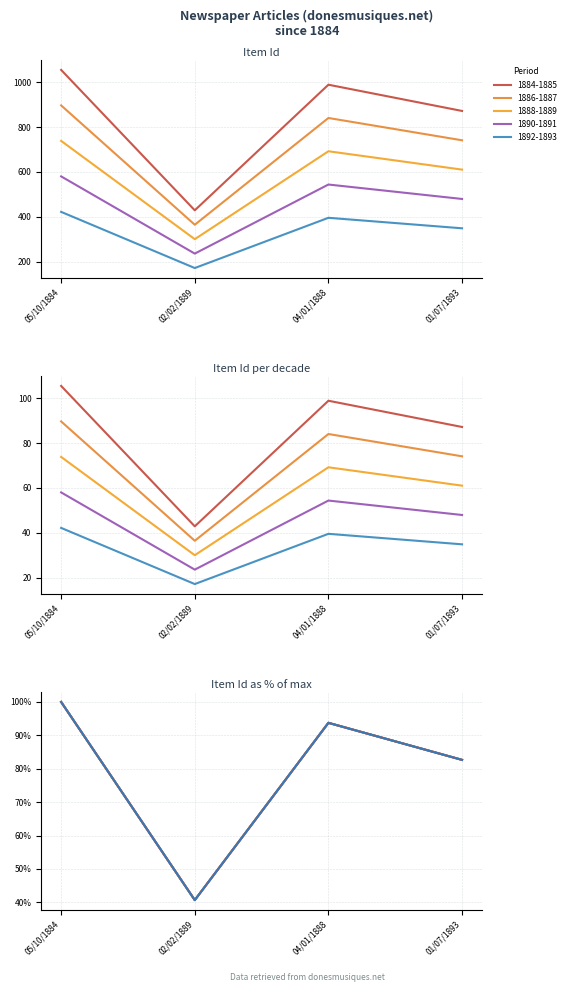

Where does the data first go above 989?

05/10/1884